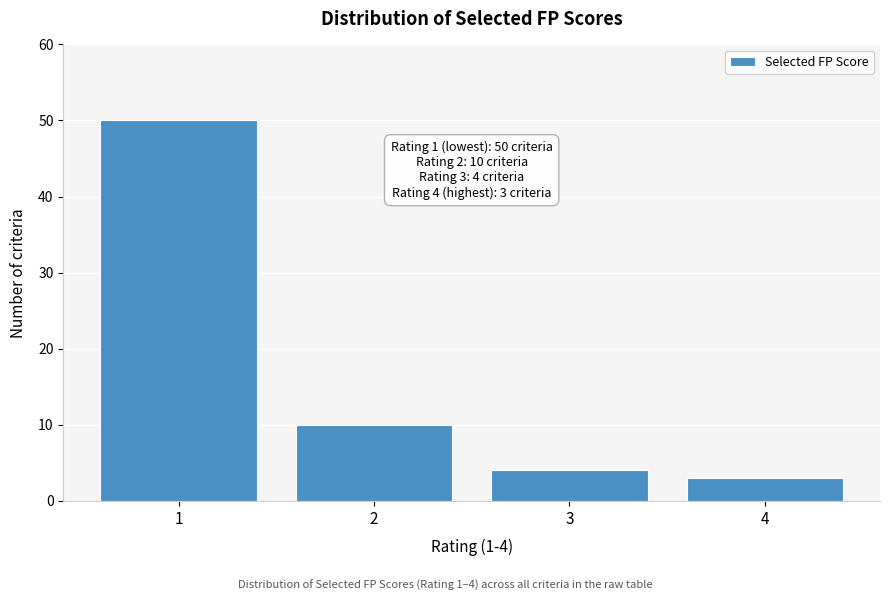

Reading left to right, what are all the values shown in this chart?

1=50	2=10	3=4	4=3